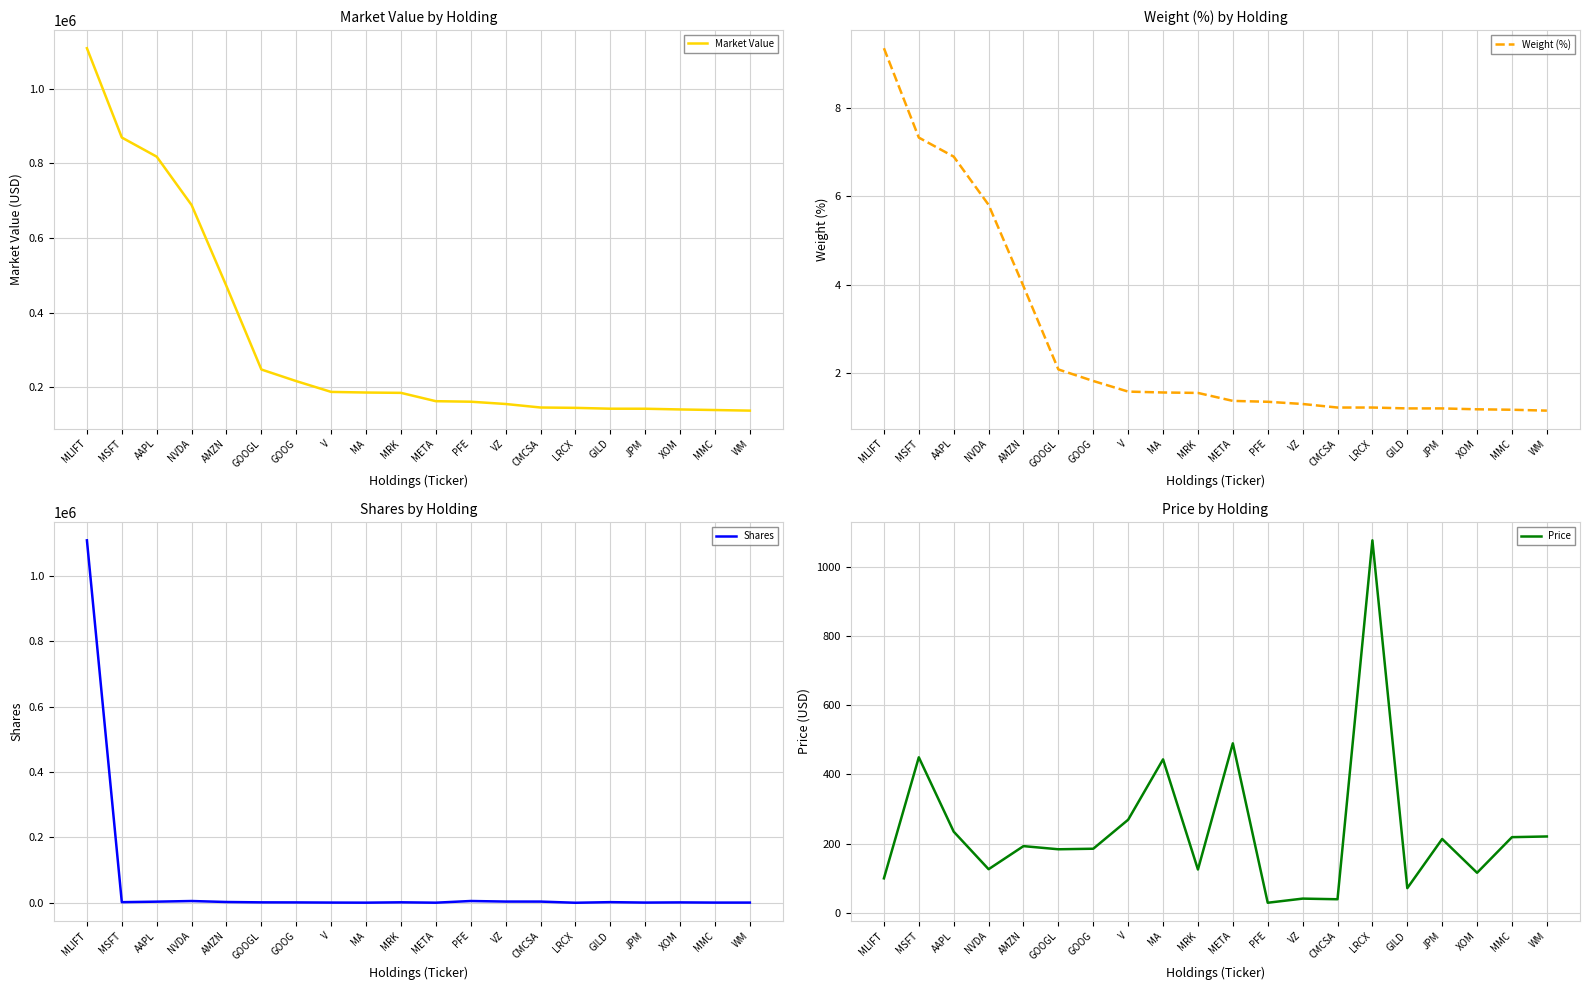

Between PFE and VZ, which series saw the biggest shift?

Market Value